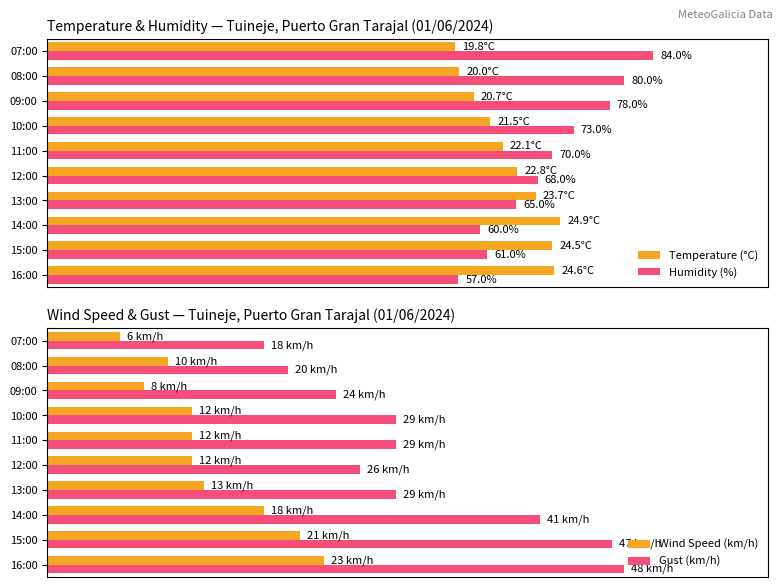

Which series has the largest total across all categories?

Humidity (%)